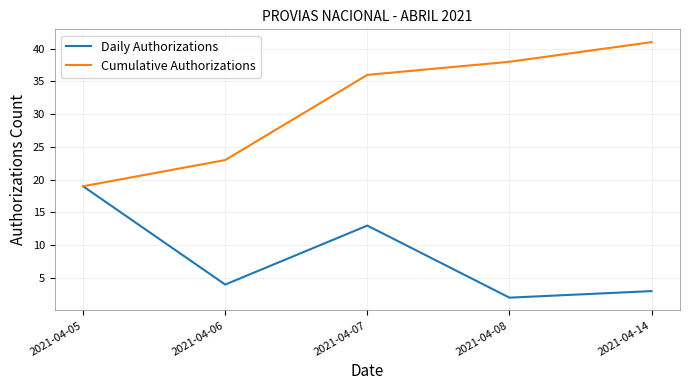

What is the sum of all Cumulative Authorizations values?

157